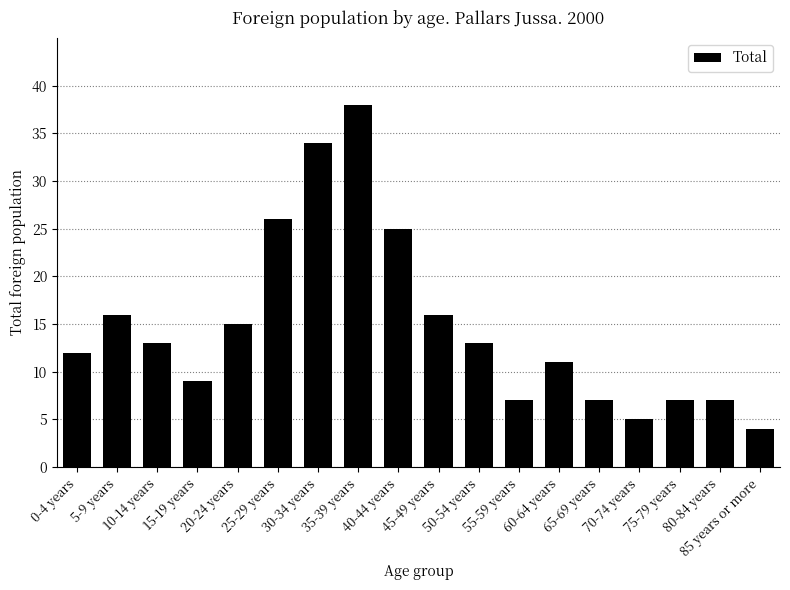

Reading right to left, extract all data points from this chart.

4	7	7	5	7	11	7	13	16	25	38	34	26	15	9	13	16	12